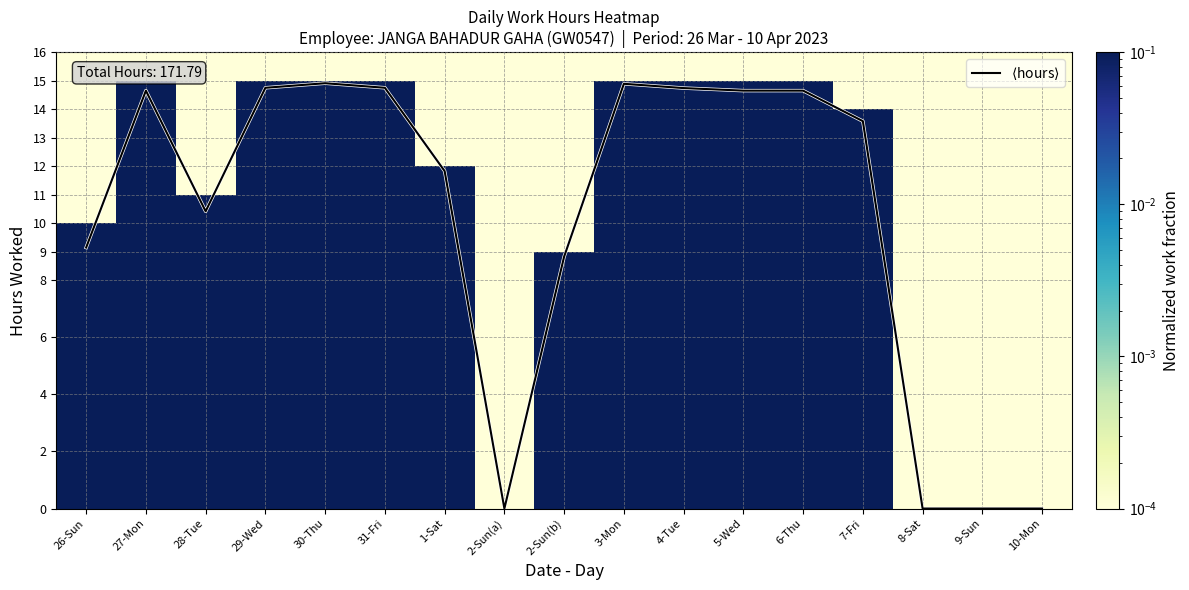

Which category has the lowest value across all series?

2-Sun(a)